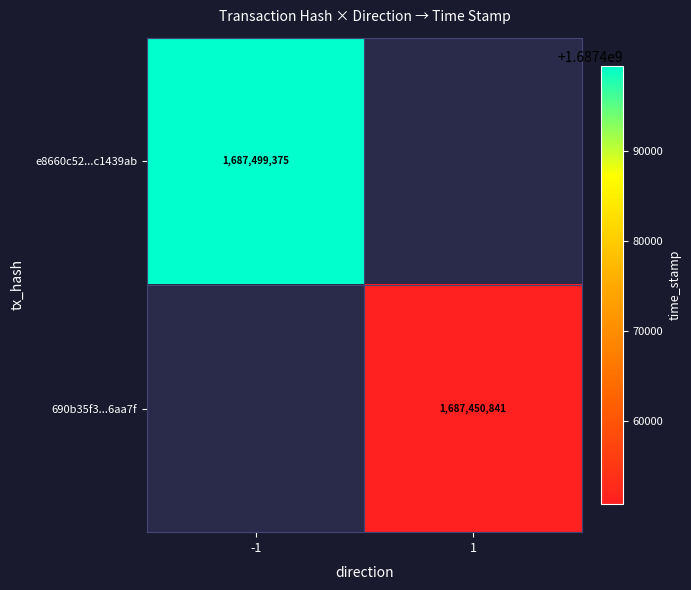

Is the value of 690b35f3...6aa7f at 1 greater than the value of e8660c52...c1439ab at -1?

No